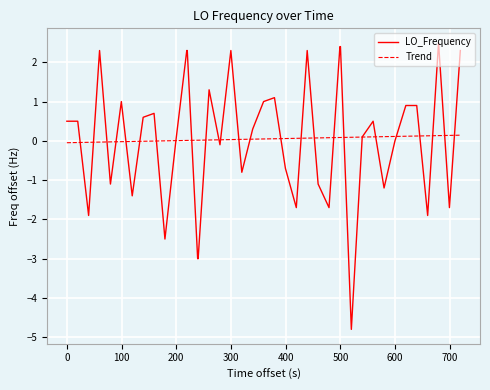

List the series in order of their peak value, highest first.

LO_Frequency, Trend